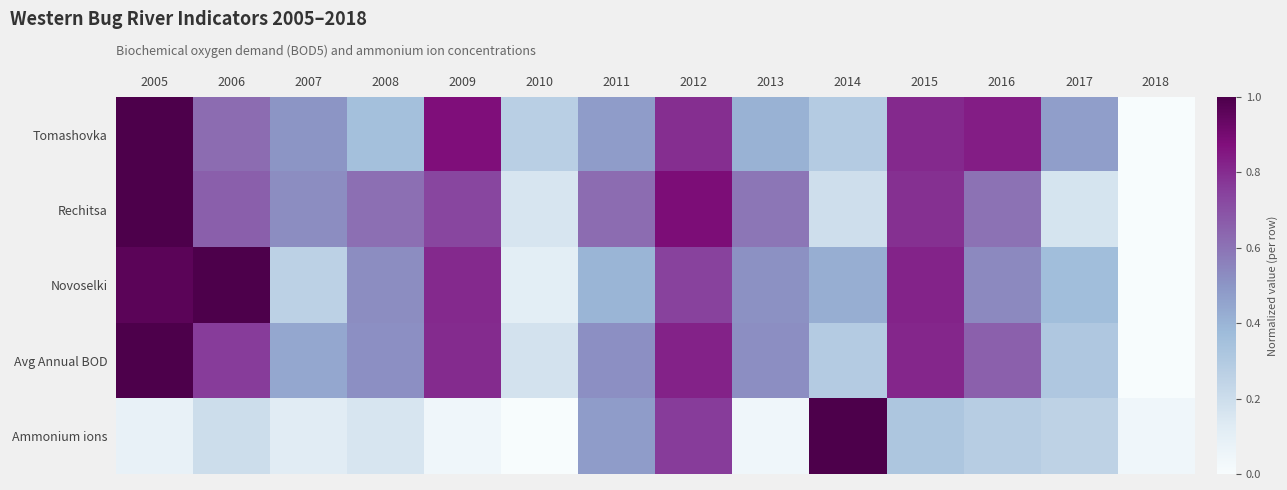

Rank the series at 2015 from highest to lowest value.

Novoselki, Avg Annual BOD, Tomashovka, Rechitsa, Ammonium ions